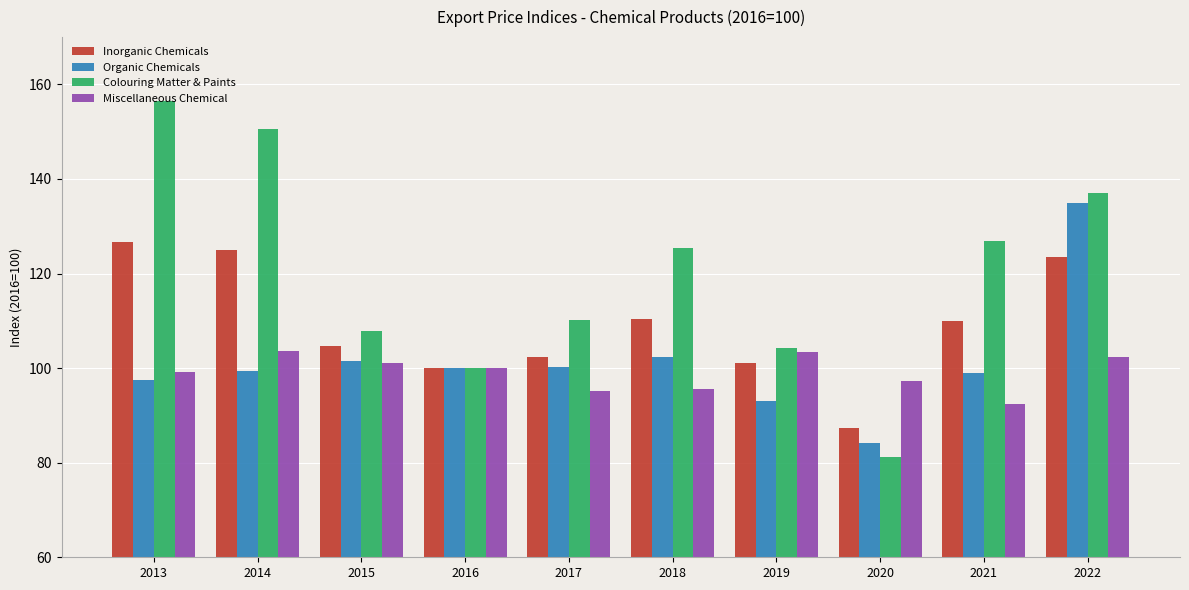

At how many categories does at least one series exceed 134?

3